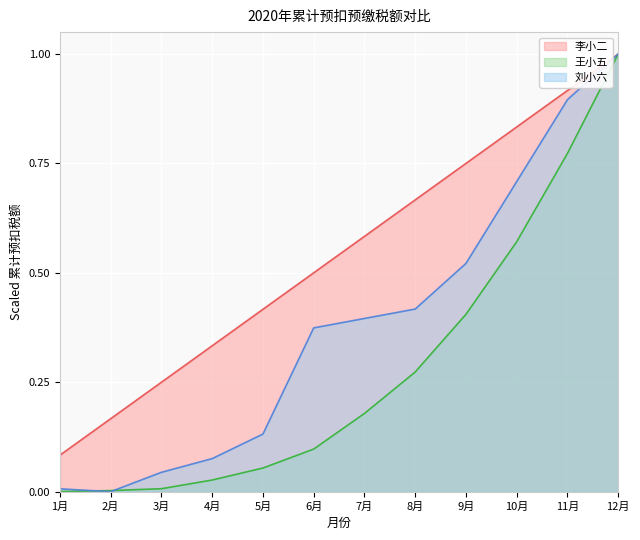

Which label corresponds to the largest value in the chart?

12月